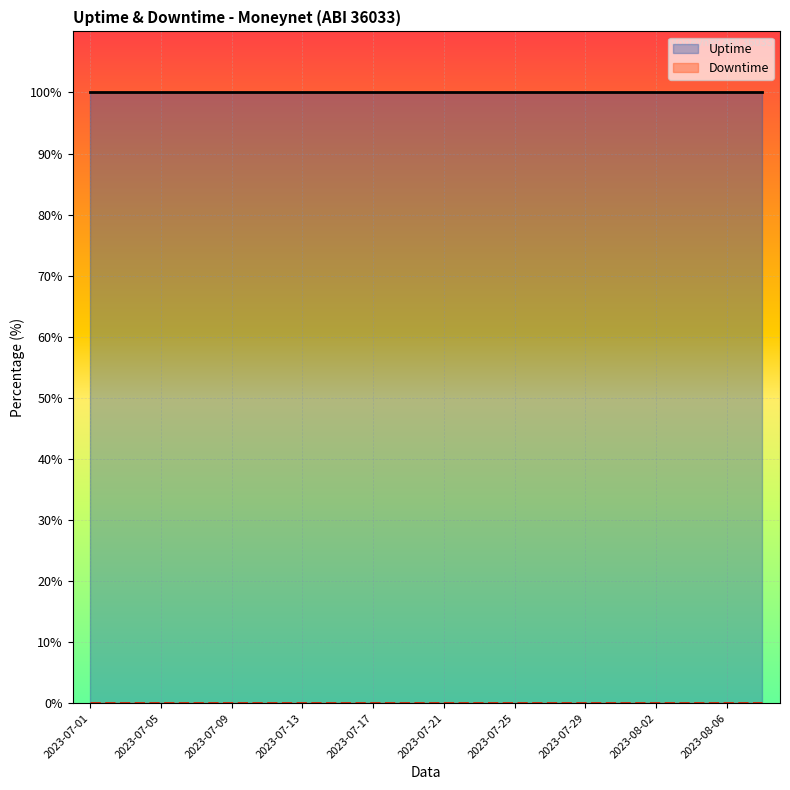

True or false: Uptime and Downtime intersect in this chart.

False